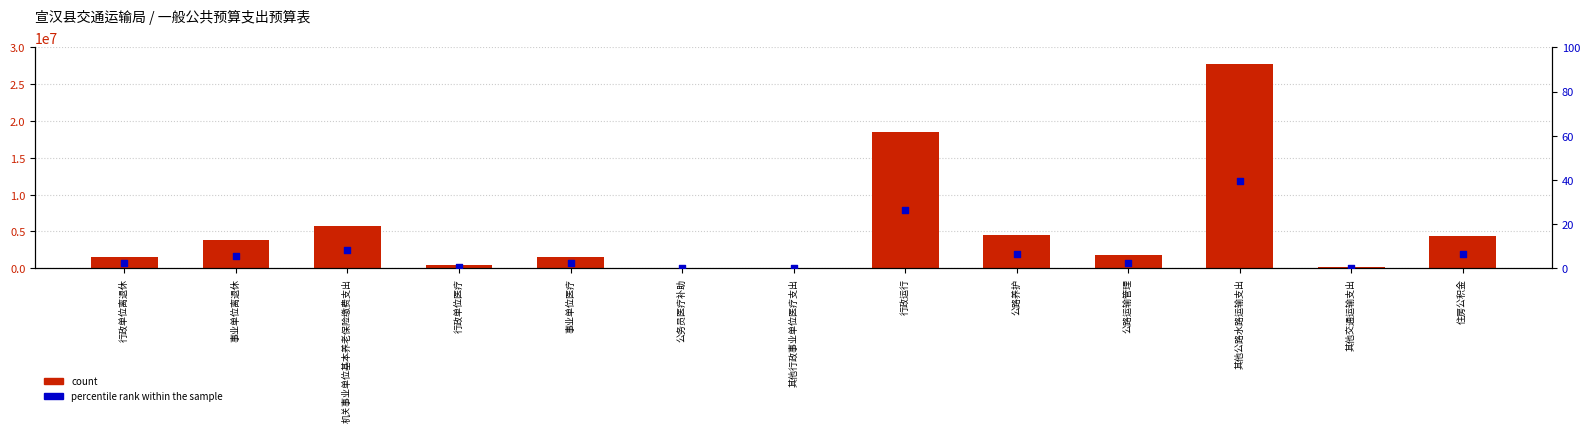

Which series has the largest total across all categories?

count